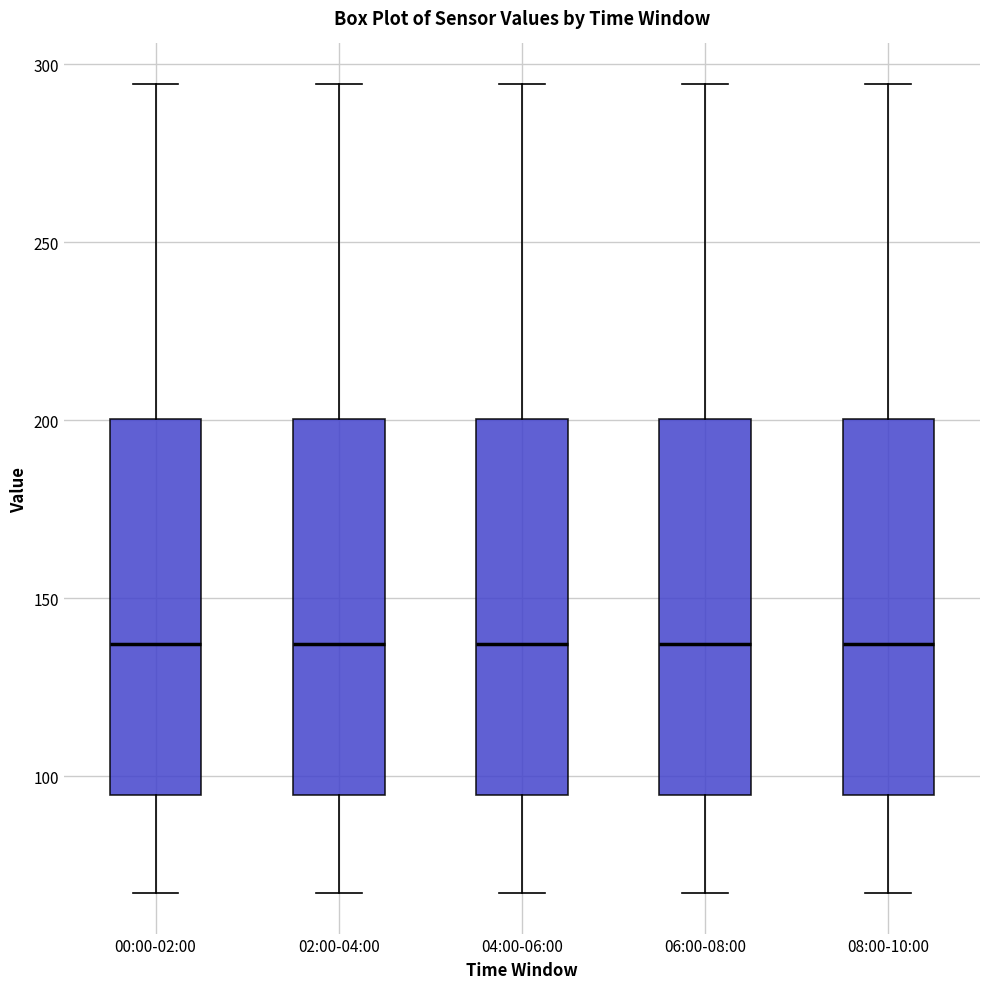

Where is the upper edge of the box for 04:00-06:00 on the y-axis? The values are not printed on the chart, so give them approximately, as read against the axis.

200